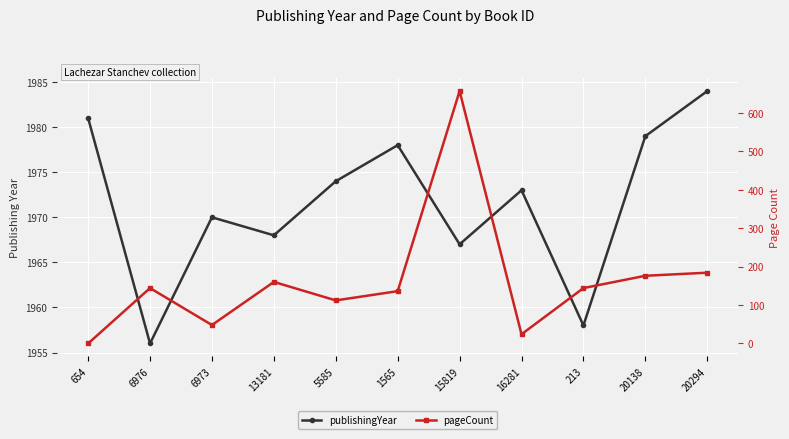

Rank the series by their maximum value, from highest to lowest.

publishingYear, pageCount